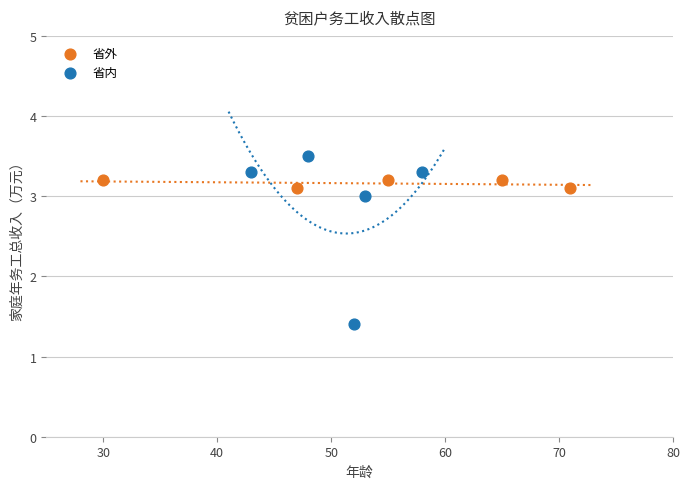

What are all the series names shown in the legend?

省外, 省内